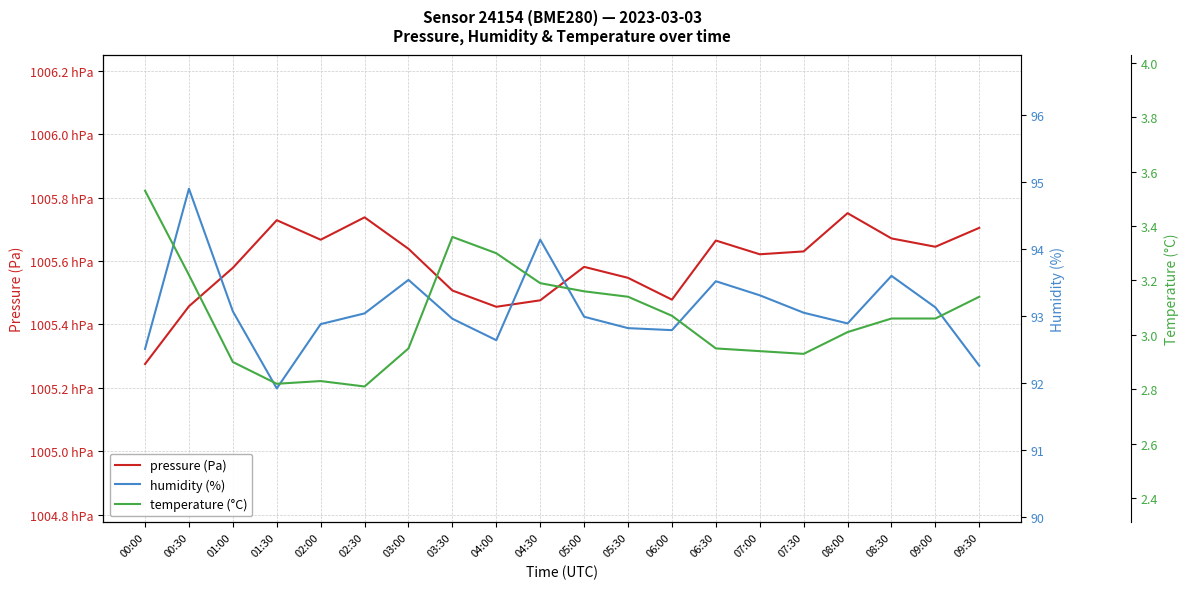

What is the label of the 4th point from the right?

08:00